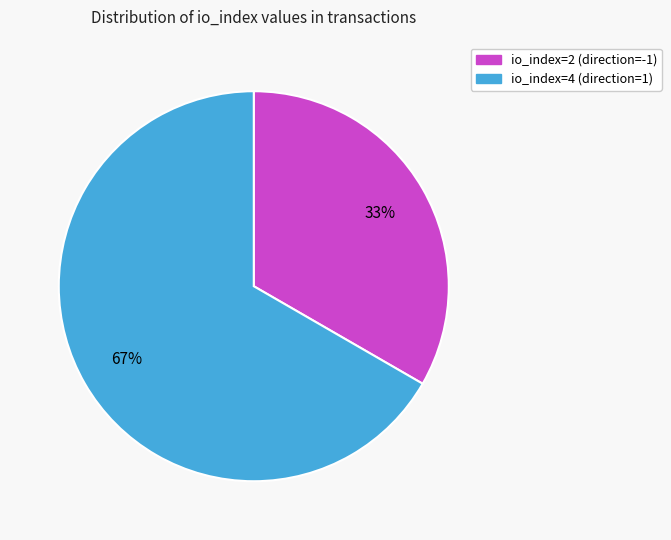

True or false: io_index=2 (direction=-1) accounts for 26% of the total.

False